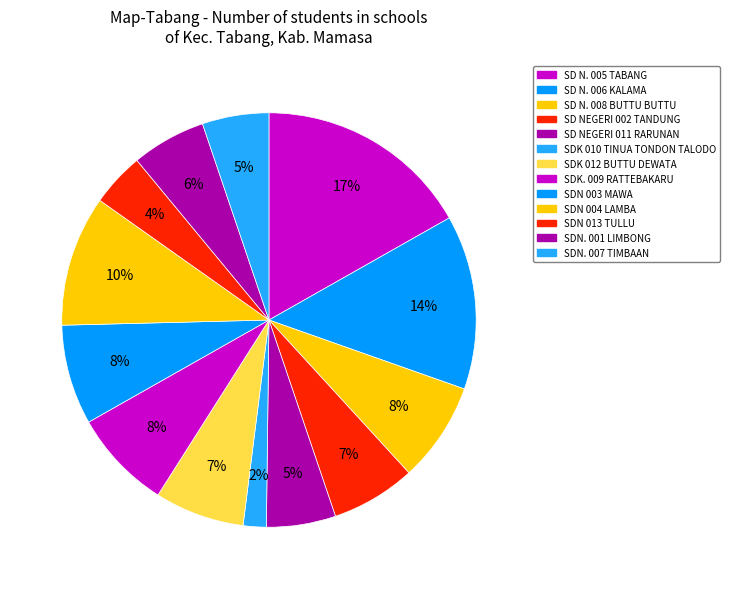

To the nearest percent, what is the difference between the SD NEGERI 002 TANDUNG and SDN 003 MAWA slice percentages?

1%